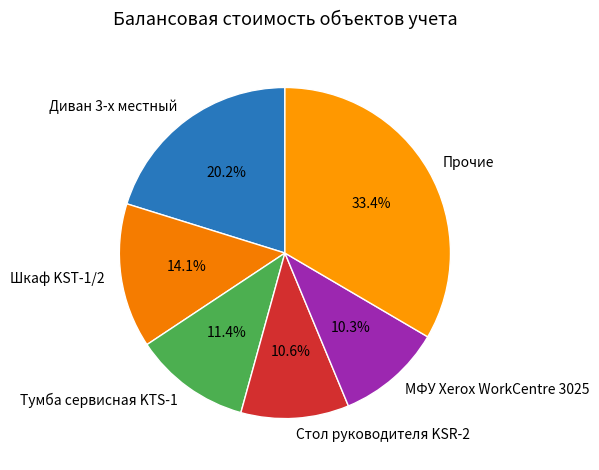

What is the ratio of the value at Шкаф KST-1/2 to the value at МФУ Xerox WorkCentre 3025?

1.4